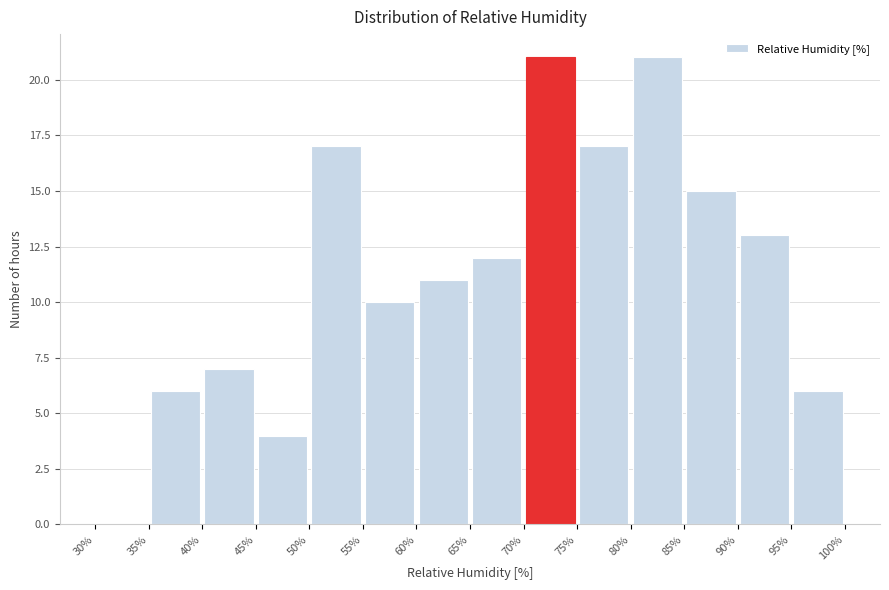

Reading left to right, transcribe this chart: for each bar, give the range it covers on the x-axis and its height. The values are not printed on the chart, so give them approximately, as read against the axis.

30% to 35%: 0
35% to 40%: 6
40% to 45%: 7
45% to 50%: 4
50% to 55%: 17
55% to 60%: 10
60% to 65%: 11
65% to 70%: 12
70% to 75%: 21
75% to 80%: 17
80% to 85%: 21
85% to 90%: 15
90% to 95%: 13
95% to 100%: 6